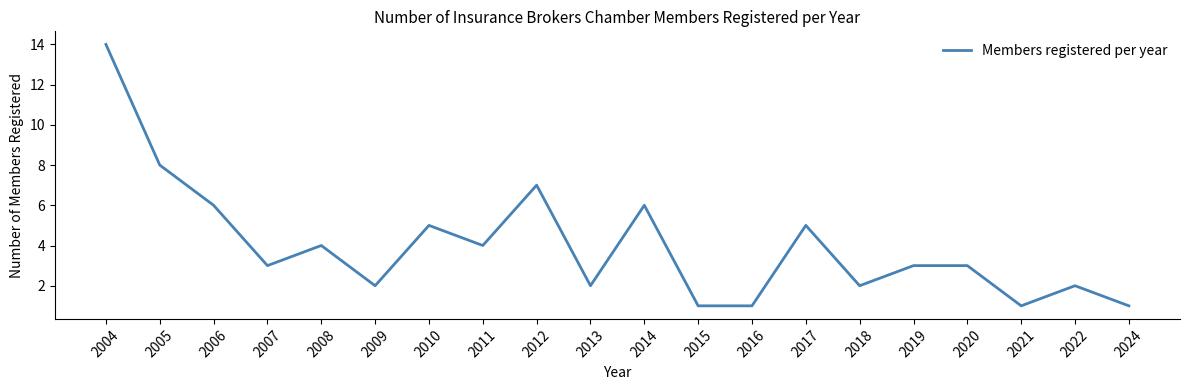

Reading left to right, list all the values displayed in this chart.

2004=14	2005=8	2006=6	2007=3	2008=4	2009=2	2010=5	2011=4	2012=7	2013=2	2014=6	2015=1	2016=1	2017=5	2018=2	2019=3	2020=3	2021=1	2022=2	2024=1